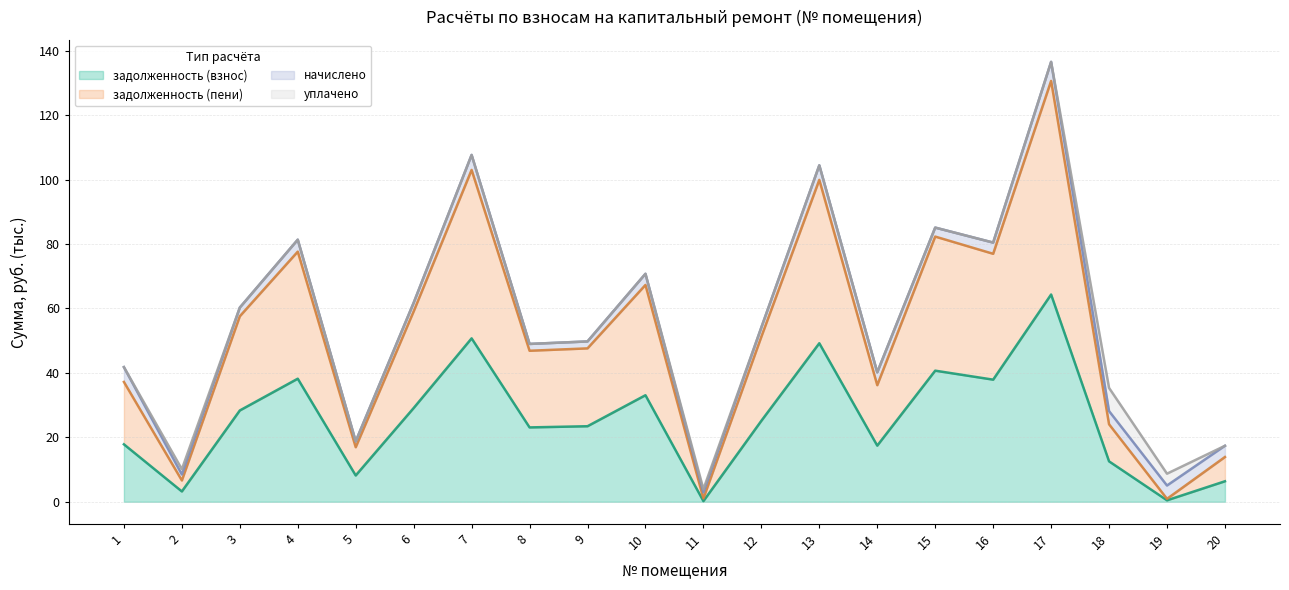

The задолженность (взнос) series shows 12.6 at 18. True or false?

True